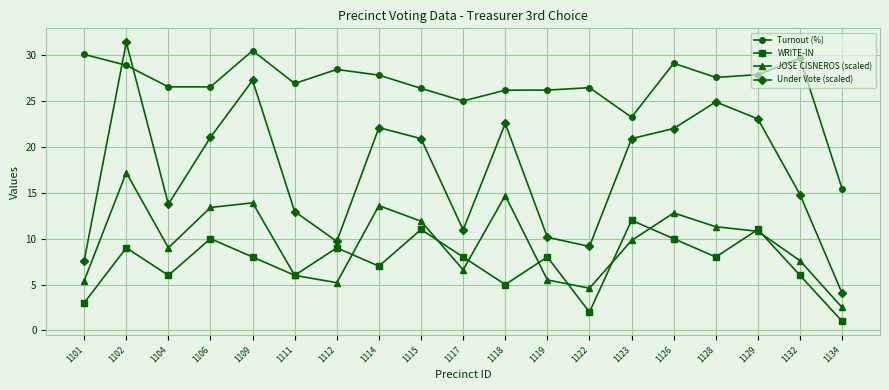

Rank the series at 1114 from highest to lowest value.

Turnout (%), Under Vote (scaled), JOSE CISNEROS (scaled), WRITE-IN